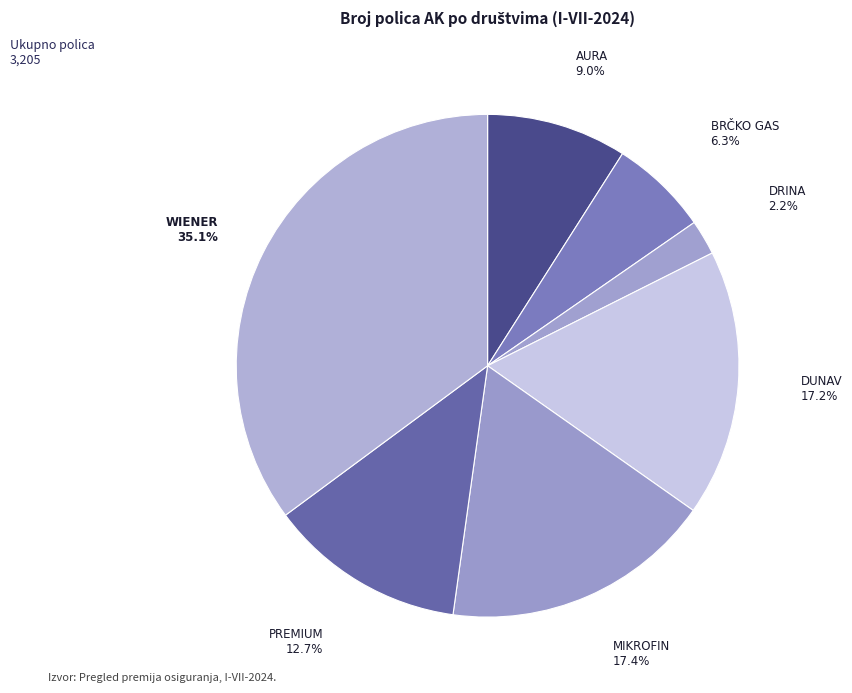

Count the number of slices in the pie.

7